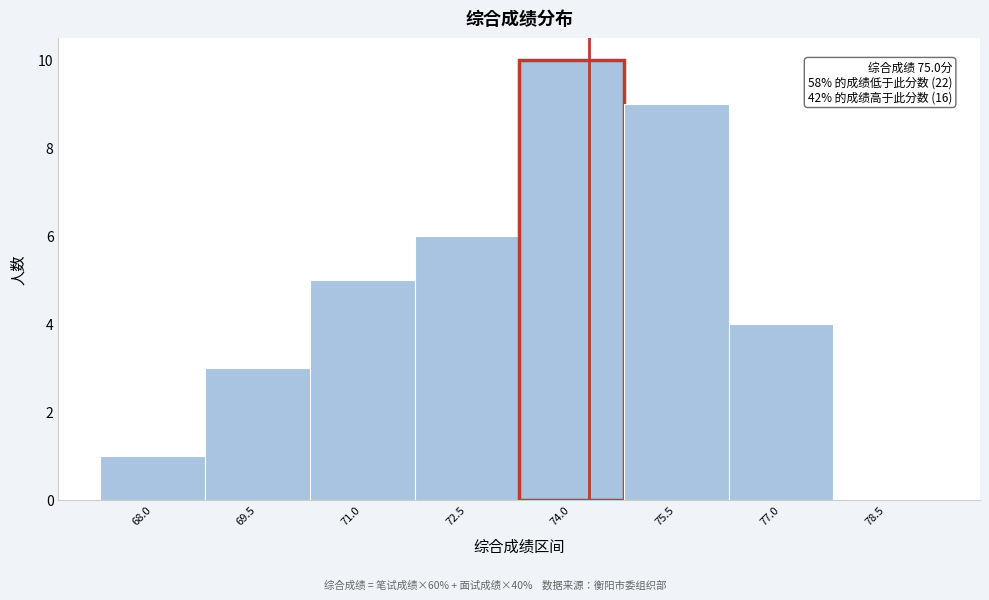

Reading right to left, what are all the values shown in this chart?

78.5=0	77.0=4	75.5=9	74.0=10	72.5=6	71.0=5	69.5=3	68.0=1